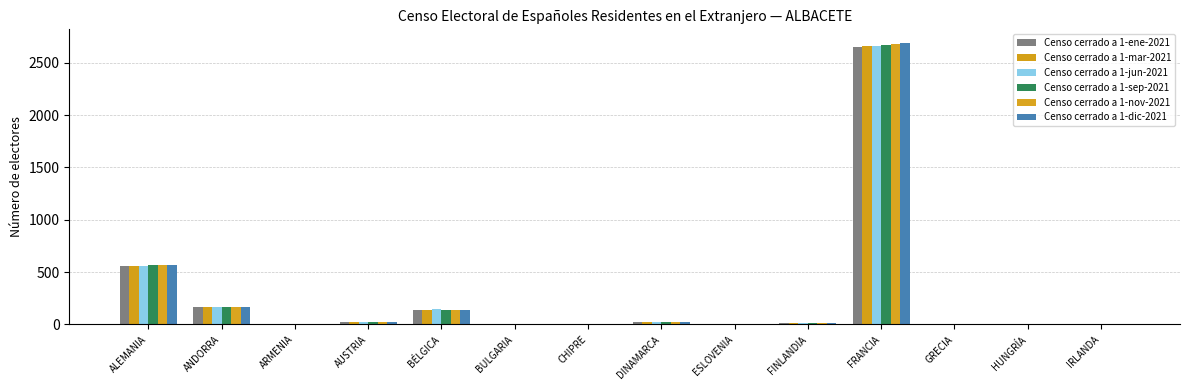

Reading right to left, extract all data points from this chart.

Censo cerrado a 1-ene-2021: 2	2	4	2655	11	1	21	1	0	139	20	3	169	556
Censo cerrado a 1-mar-2021: 1	2	4	2657	11	1	21	1	0	141	21	2	167	555
Censo cerrado a 1-jun-2021: 1	2	4	2662	11	1	21	1	0	143	23	1	164	561
Censo cerrado a 1-sep-2021: 1	2	4	2668	11	1	21	1	1	138	24	1	165	566
Censo cerrado a 1-nov-2021: 1	2	4	2677	11	1	21	1	2	136	24	2	163	566
Censo cerrado a 1-dic-2021: 1	1	4	2685	11	1	22	1	3	136	24	1	164	568